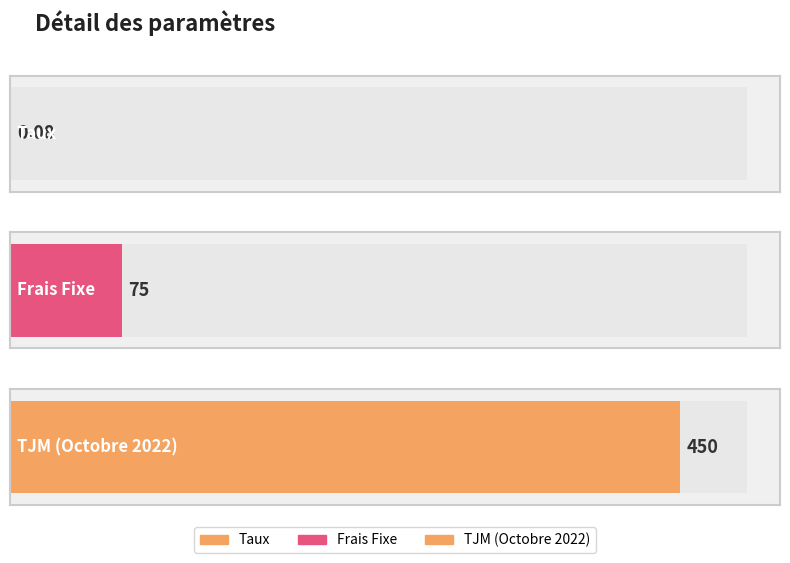

What is the value of the 3rd bar from the left?

450.0